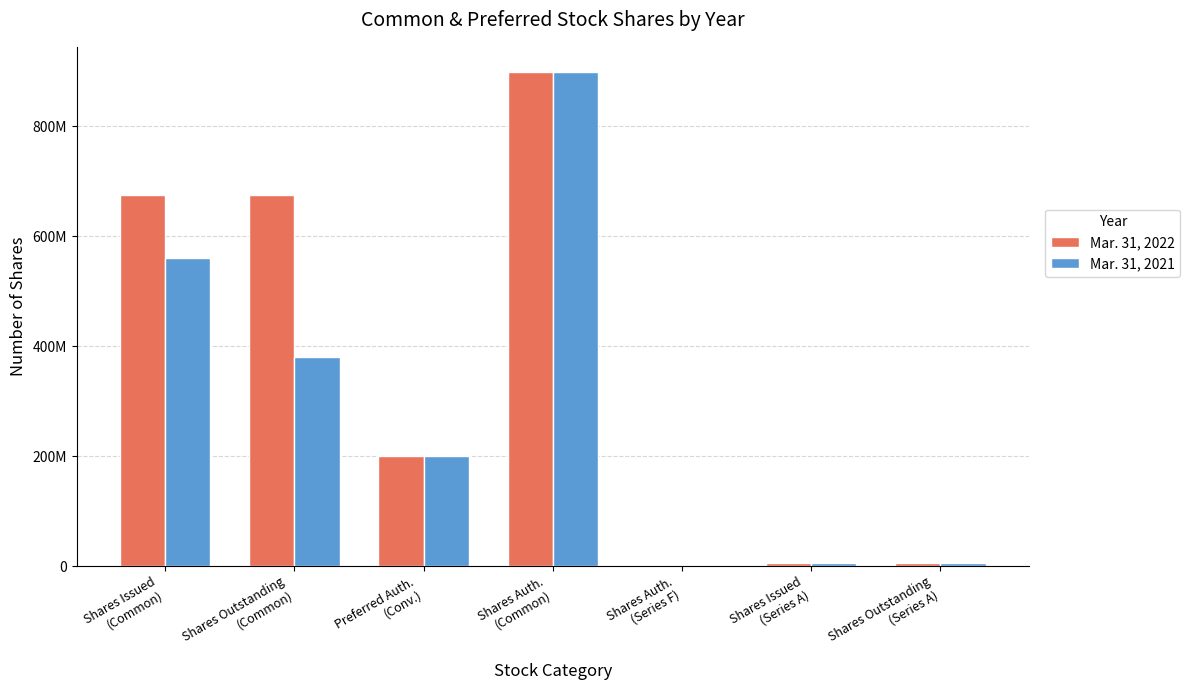

What is the total value across all series at Shares Outstanding
(Series A)?

10000000